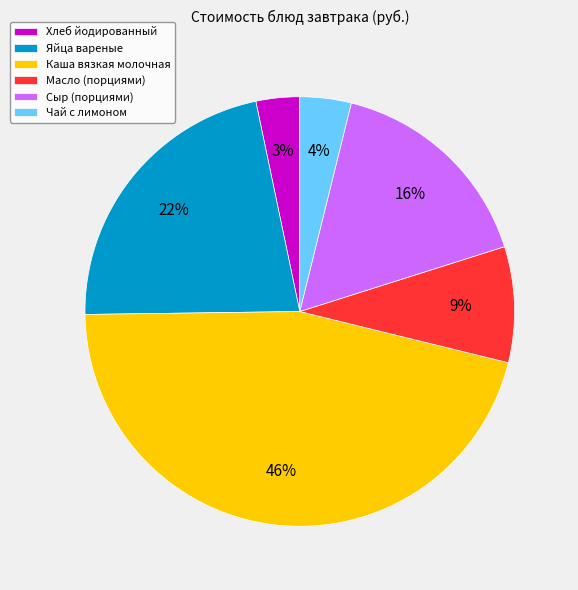

What percentage is the Масло (порциями) slice, to the nearest percent?

9%